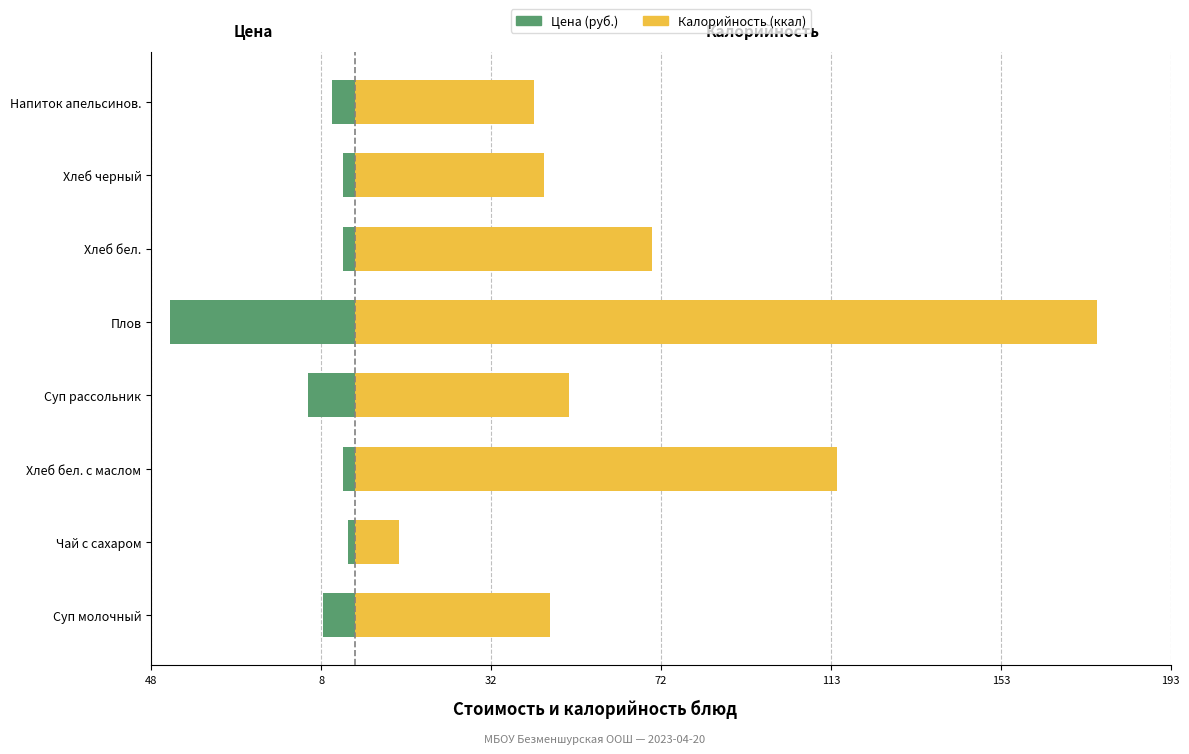

How many values in the Цена (руб.) series are below -2?

7